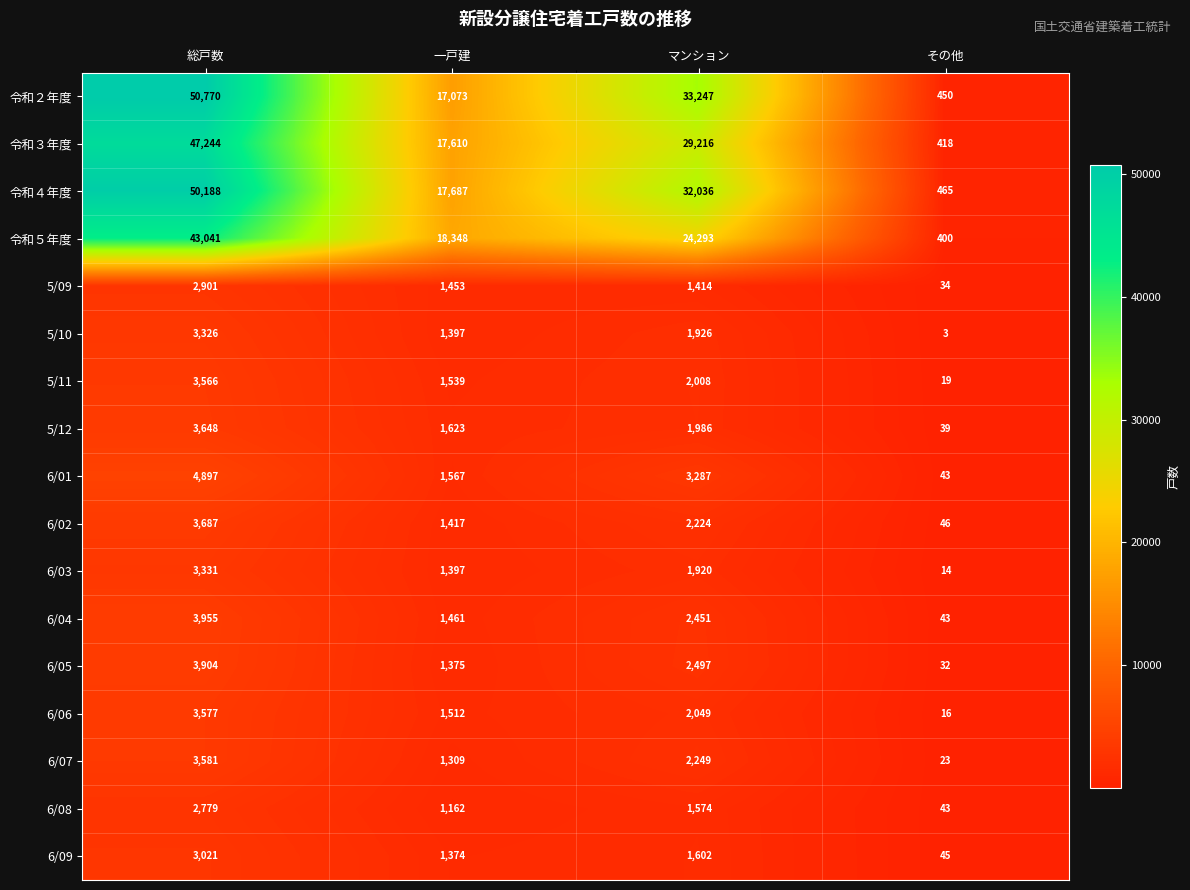

At which label does 6/08 first exceed 1574?

総戸数